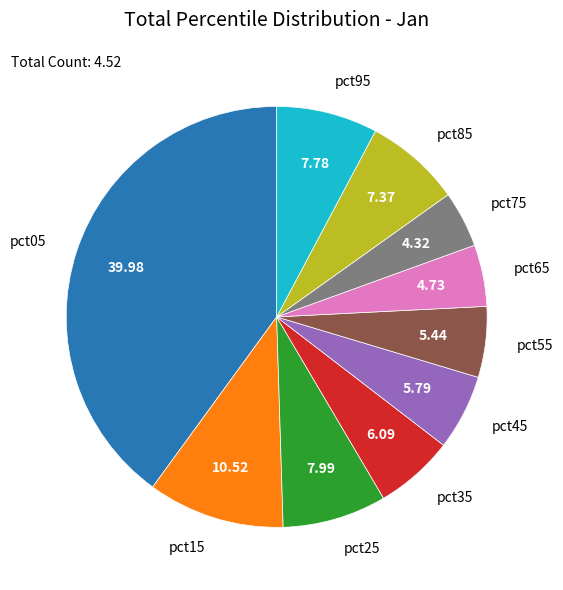

Is there a majority slice in this chart?

No